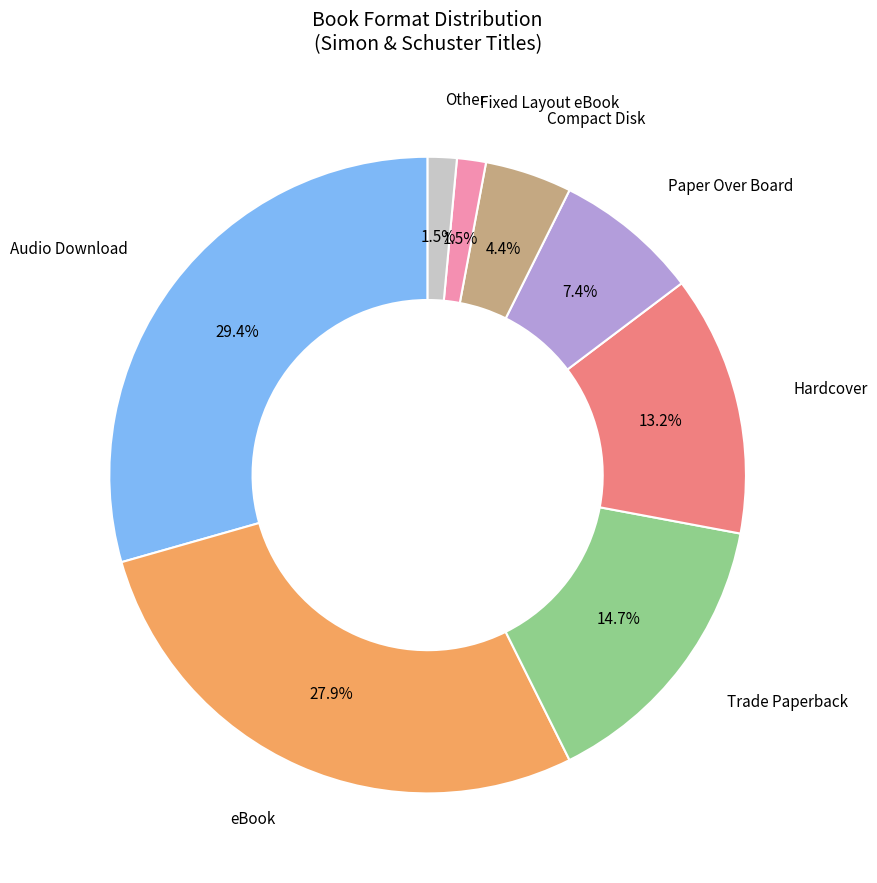

Does any single category account for the majority?

No